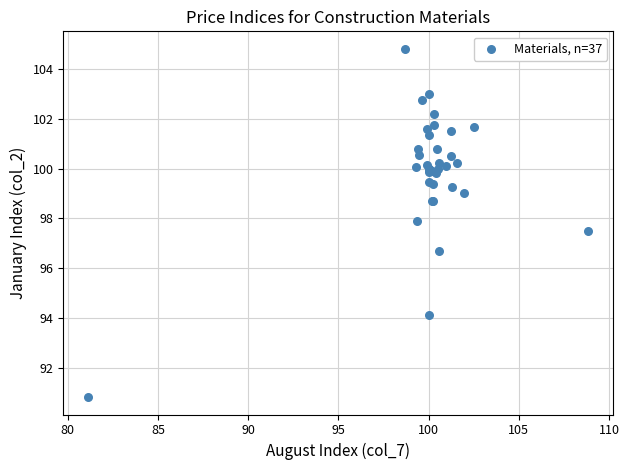

What Y value in the scatter plot is closest to 97?

96.7